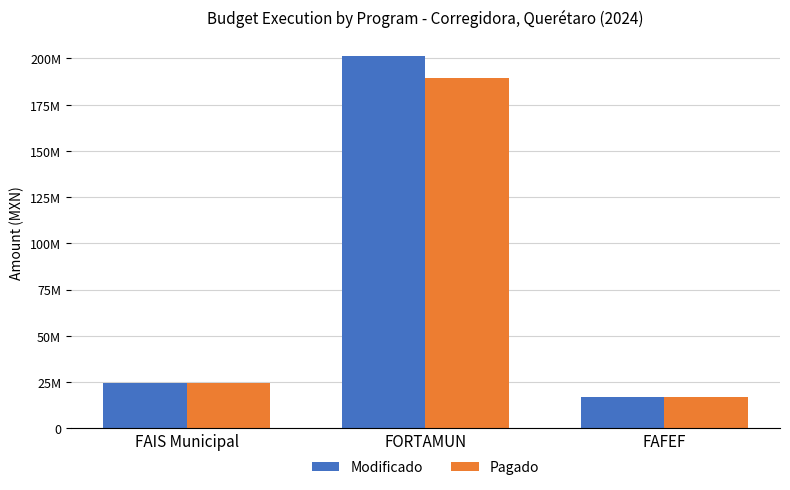

Are the bars horizontal?

No